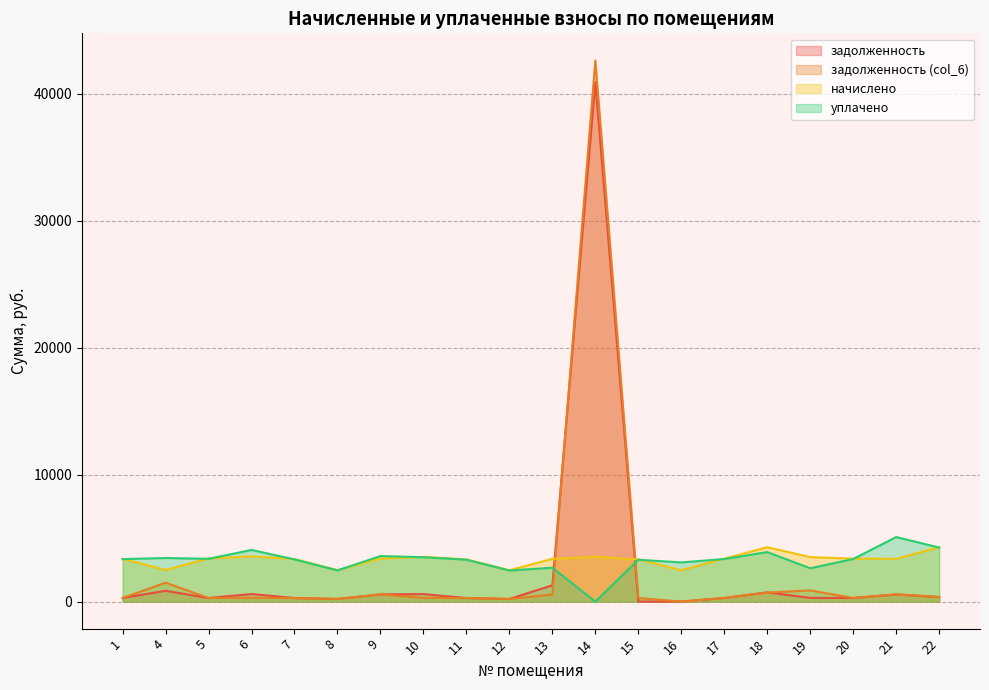

How many positive values does the задолженность (col_6) series have?

19